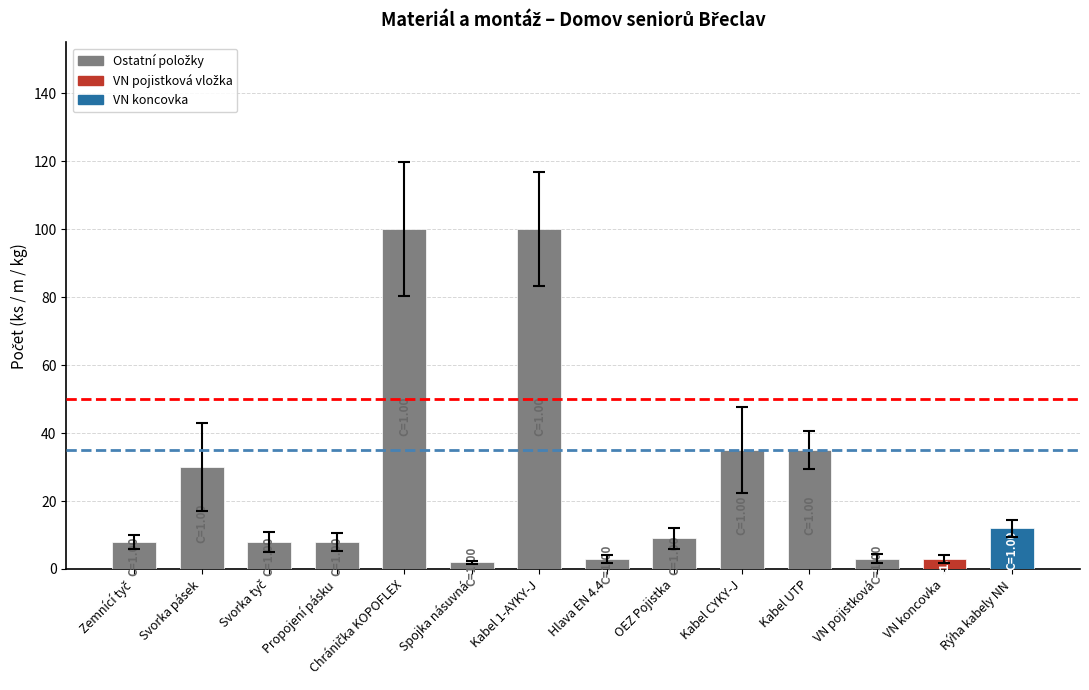

How many series are shown in this chart?

1